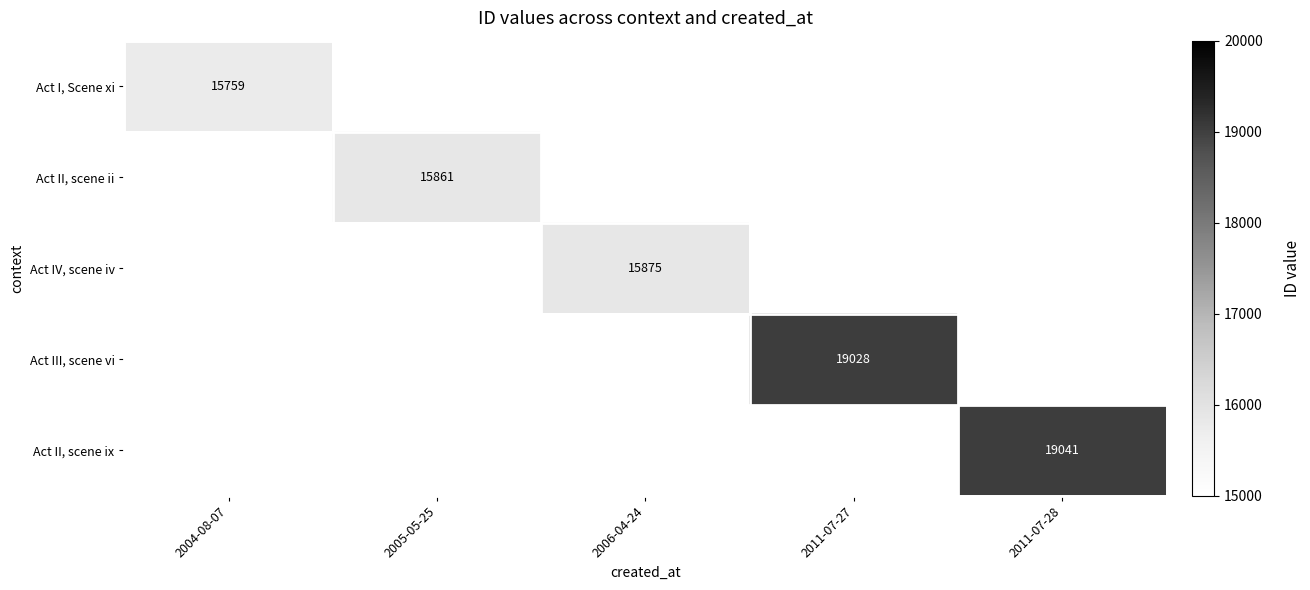

Is it true that Act I, Scene xi equals 25055 at 2004-08-07?

False